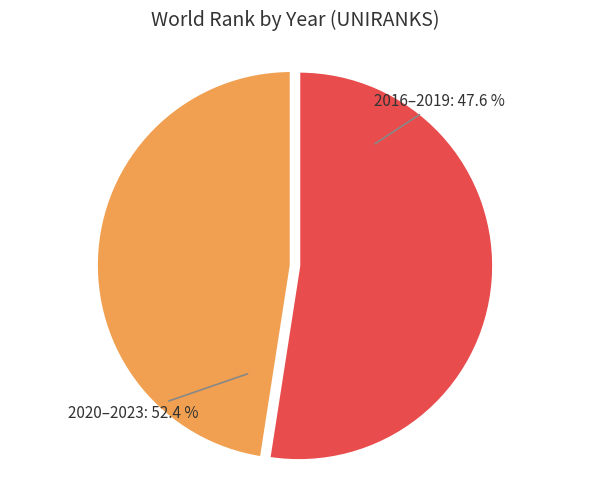

Does 2016 represent more than half of the total?

No